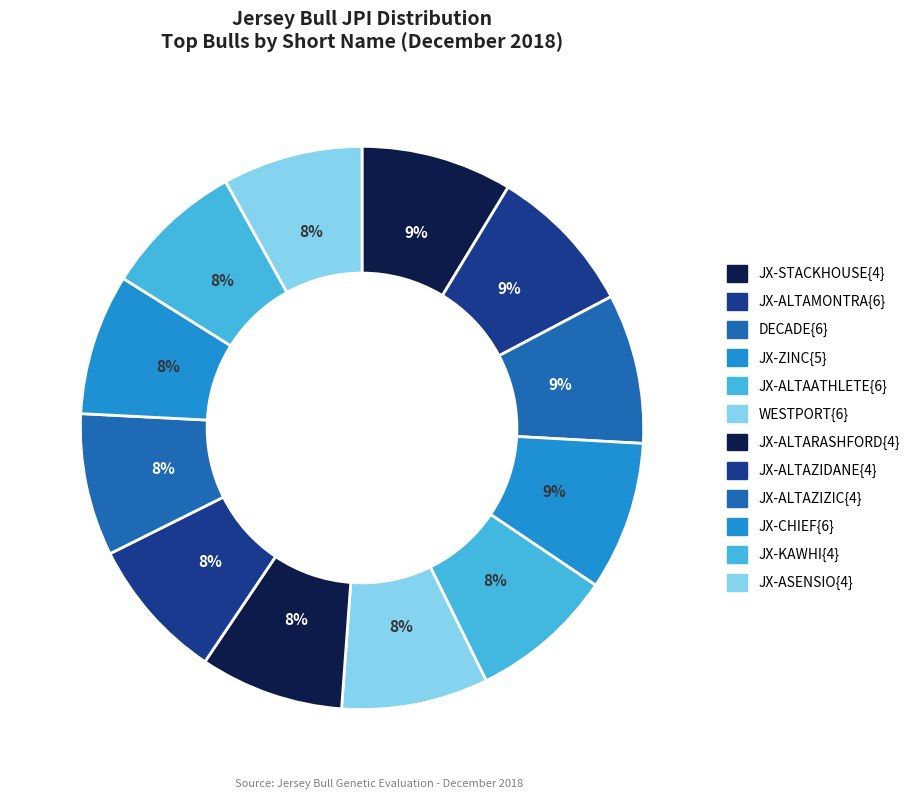

To the nearest percent, what is the combined percentage of JX-CHIEF{6} and WESTPORT{6}?

17%